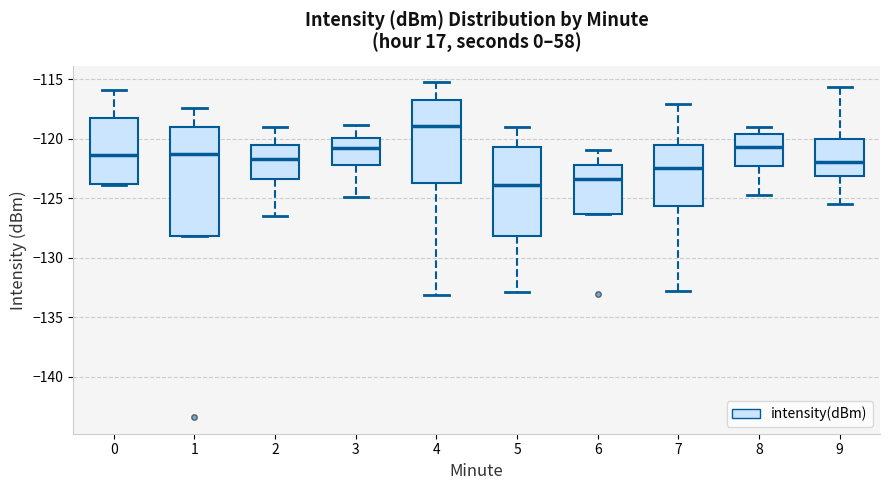

Where does the upper whisker of the box at x = 4 end on the y-axis? The values are not printed on the chart, so give them approximately, as read against the axis.

-115.5